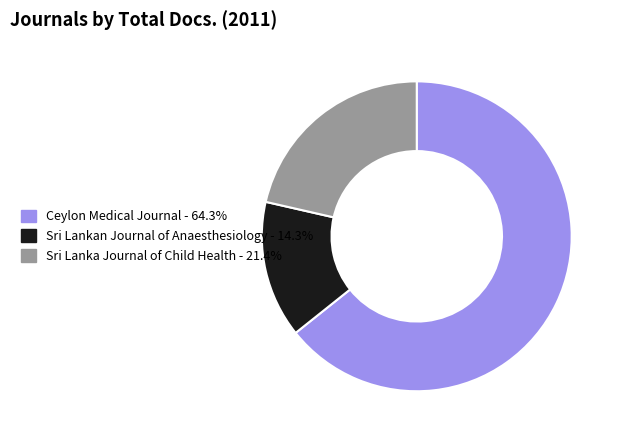

Is it true that Sri Lankan Journal of Anaesthesiology is 21% of the pie?

False